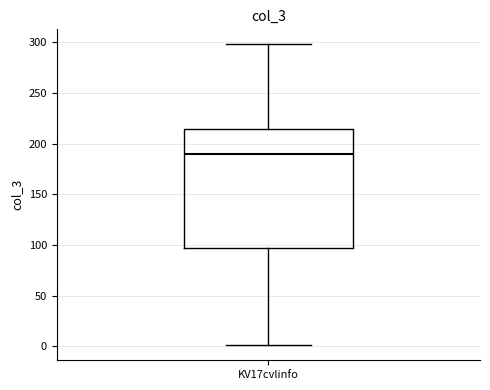

Where does the median line of the box for KV17cvlinfo sit on the y-axis? The values are not printed on the chart, so give them approximately, as read against the axis.

190